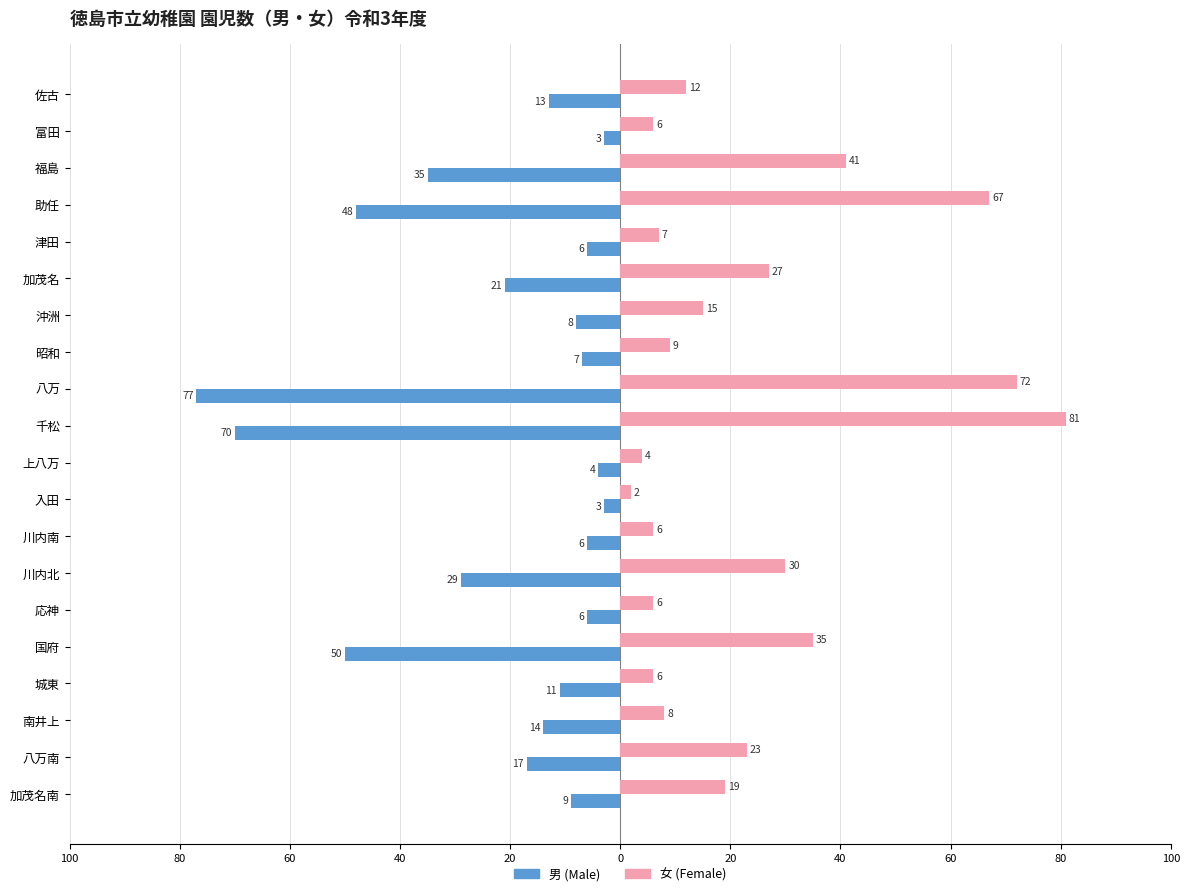

Reading left to right, what are all the values shown in this chart?

男 (Male): -13	-3	-35	-48	-6	-21	-8	-7	-77	-70	-4	-3	-6	-29	-6	-50	-11	-14	-17	-9
女 (Female): 12	6	41	67	7	27	15	9	72	81	4	2	6	30	6	35	6	8	23	19